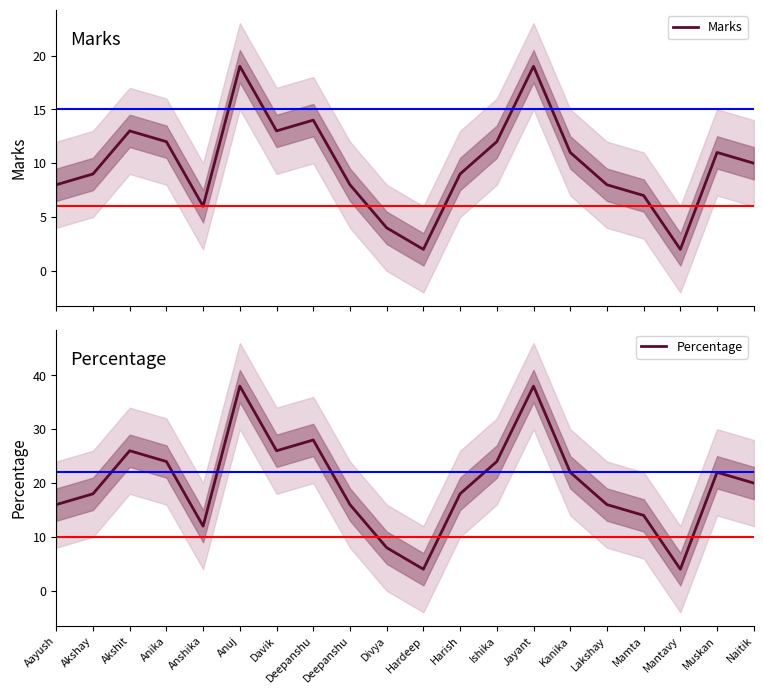

What is the sum of all Percentage values?

394